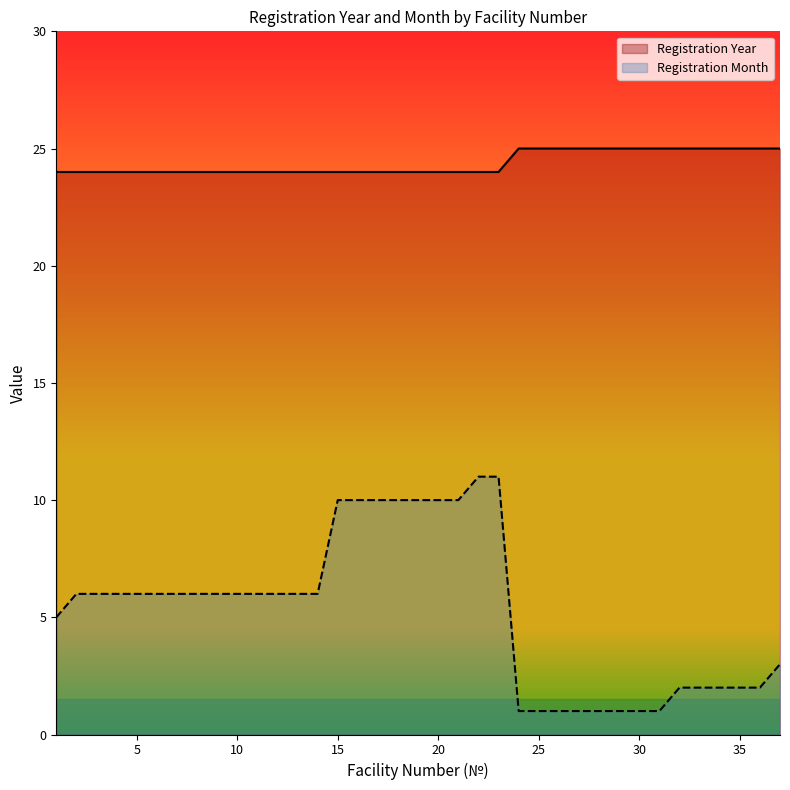

True or false: Registration Month has a value of 3 at 10.

False